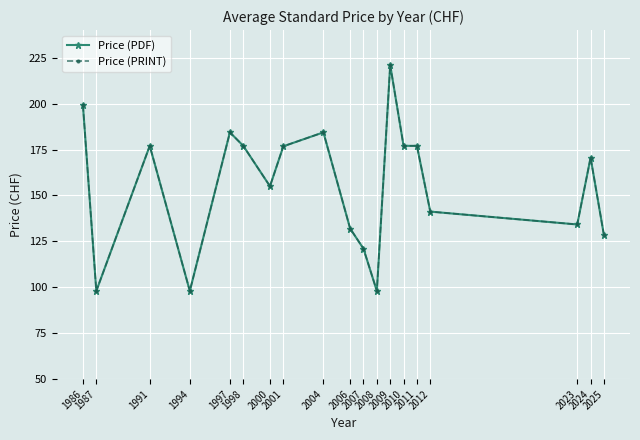

Does the chart have visible grid lines?

Yes